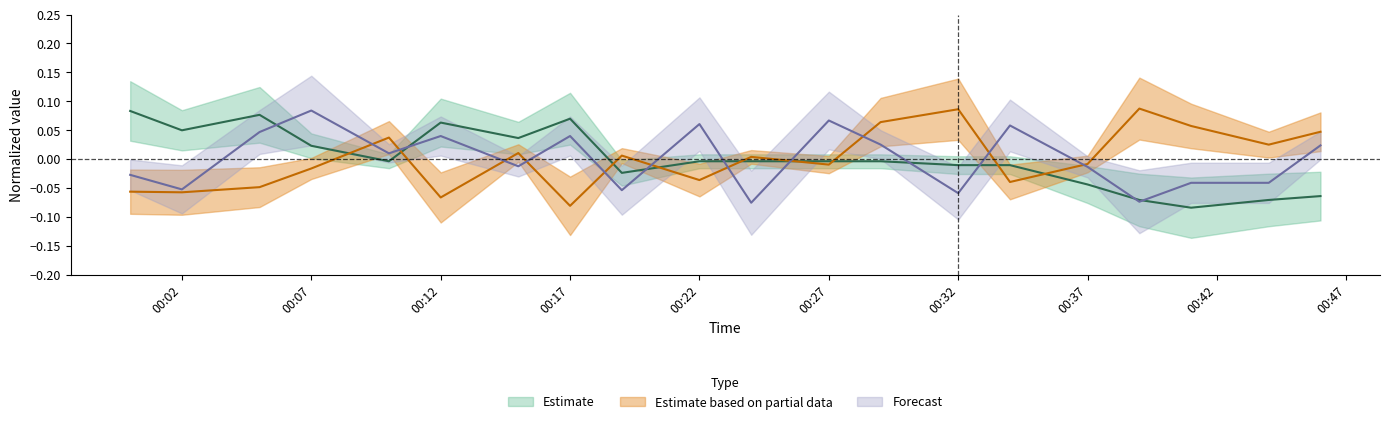

How many interior local valleys does the BME280_humidity series have?

7